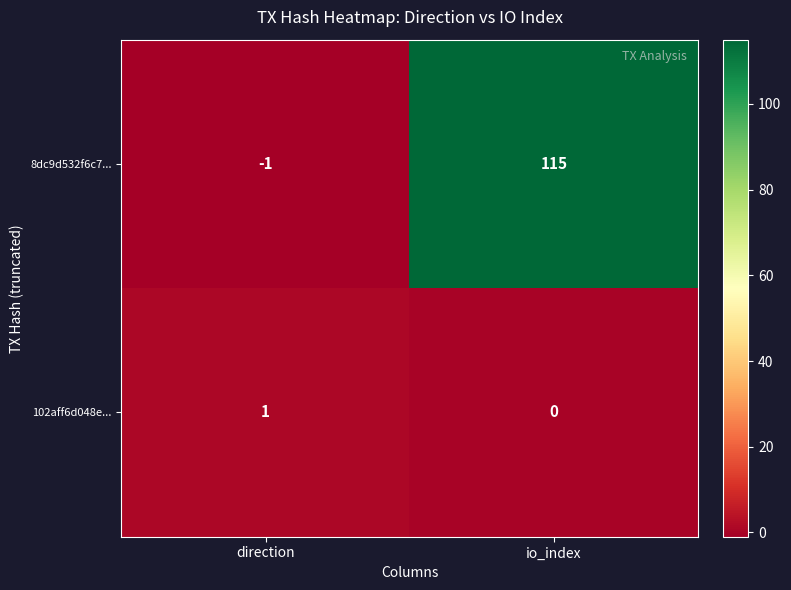

What is the difference between the maximum and minimum values in the 8dc9d532f6c7... series?

116